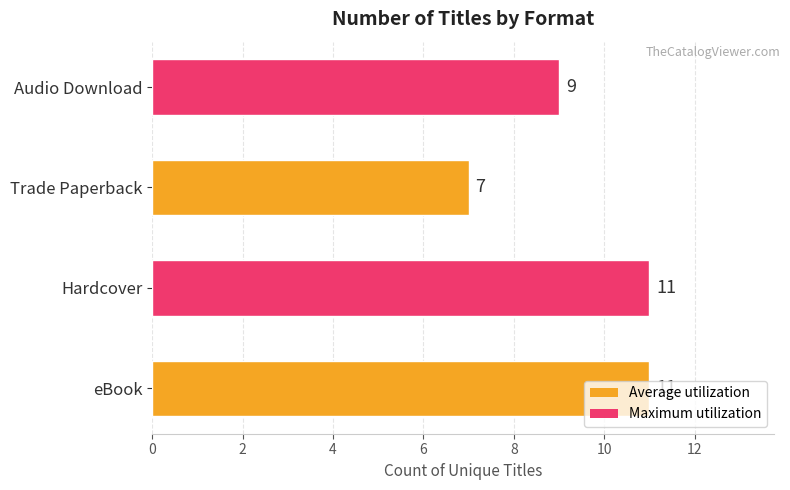

What is the change in value from Trade Paperback to Audio Download?

+2